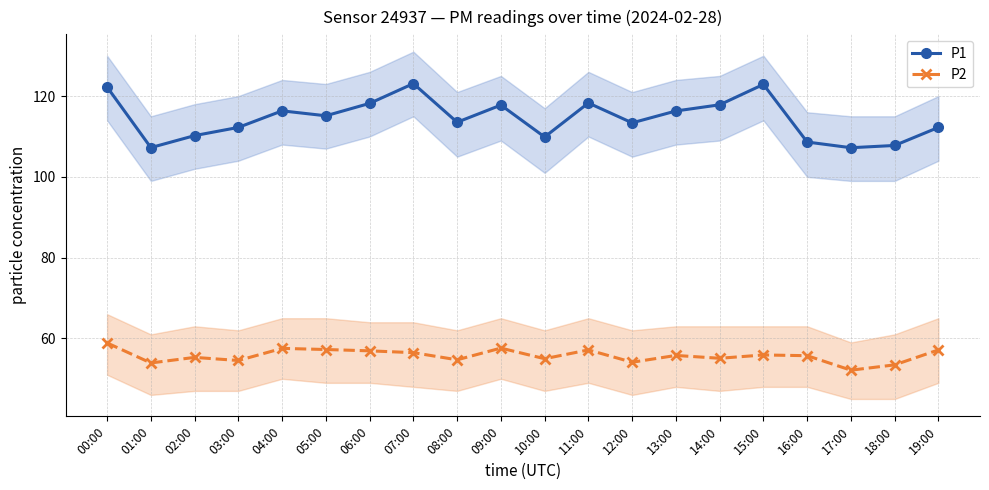

Which series has the largest total across all categories?

P1